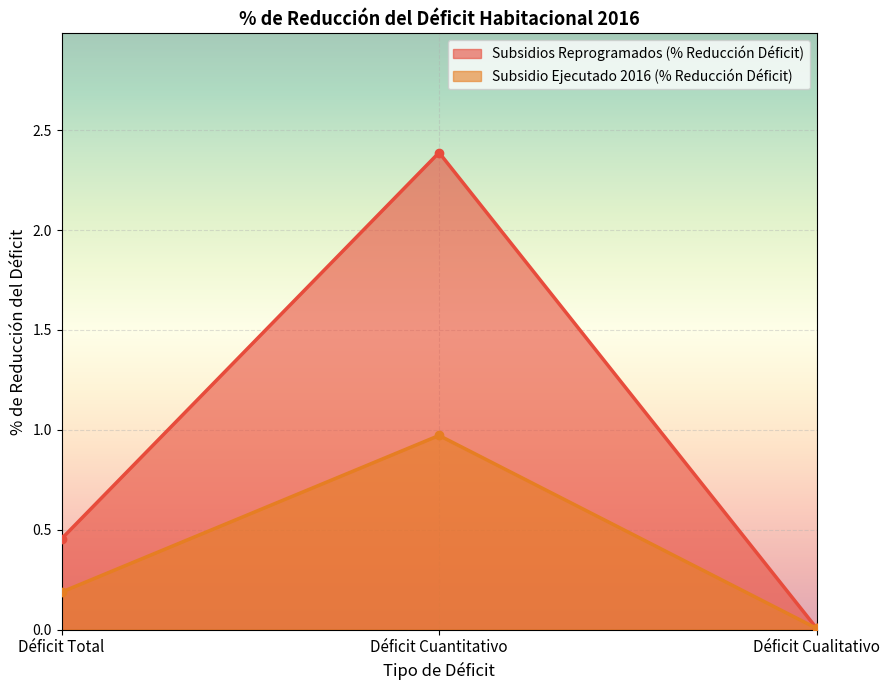

Which has a higher value, Déficit Cuantitativo or Déficit Total?

Déficit Cuantitativo